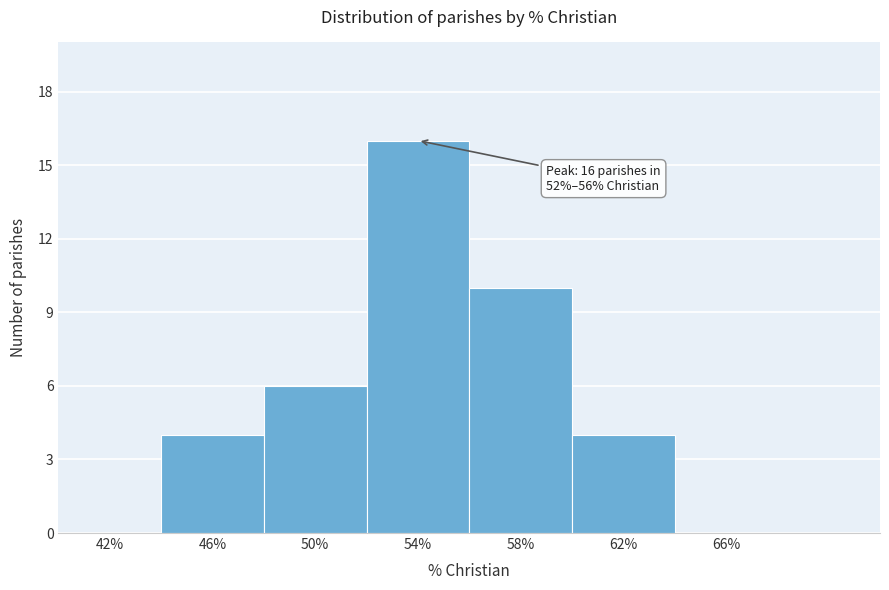

Over which range of the x-axis is the bar tallest?

52 to 56